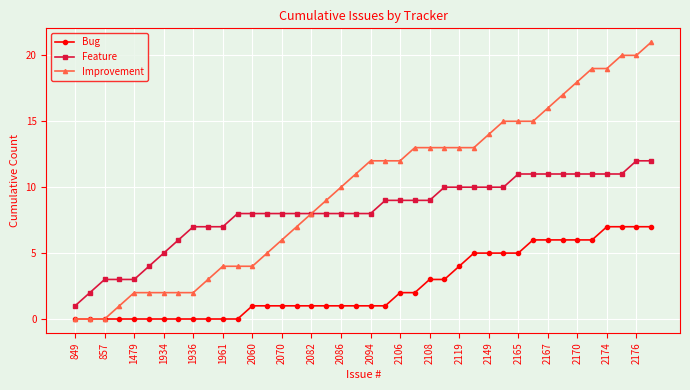

What is the value of the Improvement point at the 36th from the left?

19